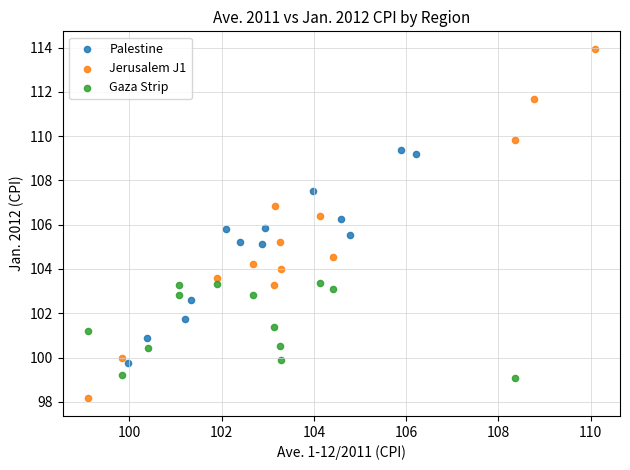

Which series contains the highest Y value?

Jerusalem J1